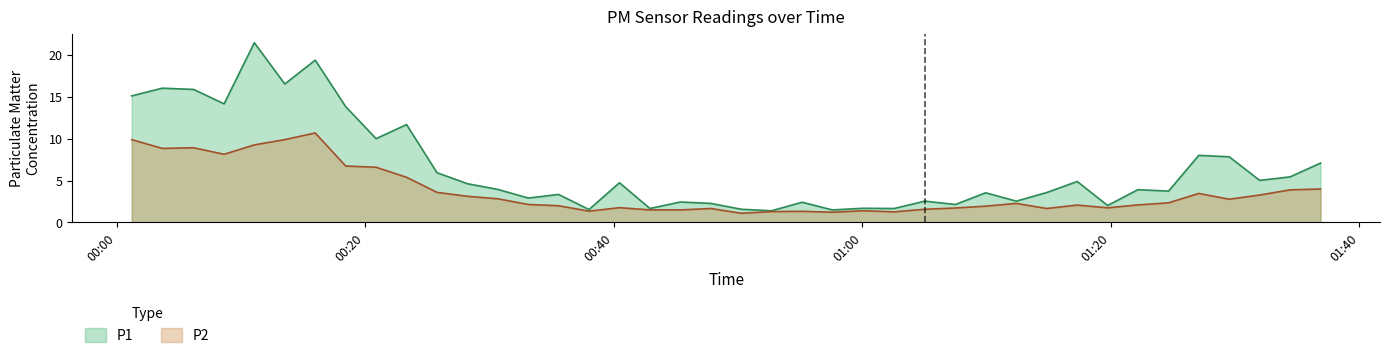

True or false: P1 and P2 cross at least once.

False